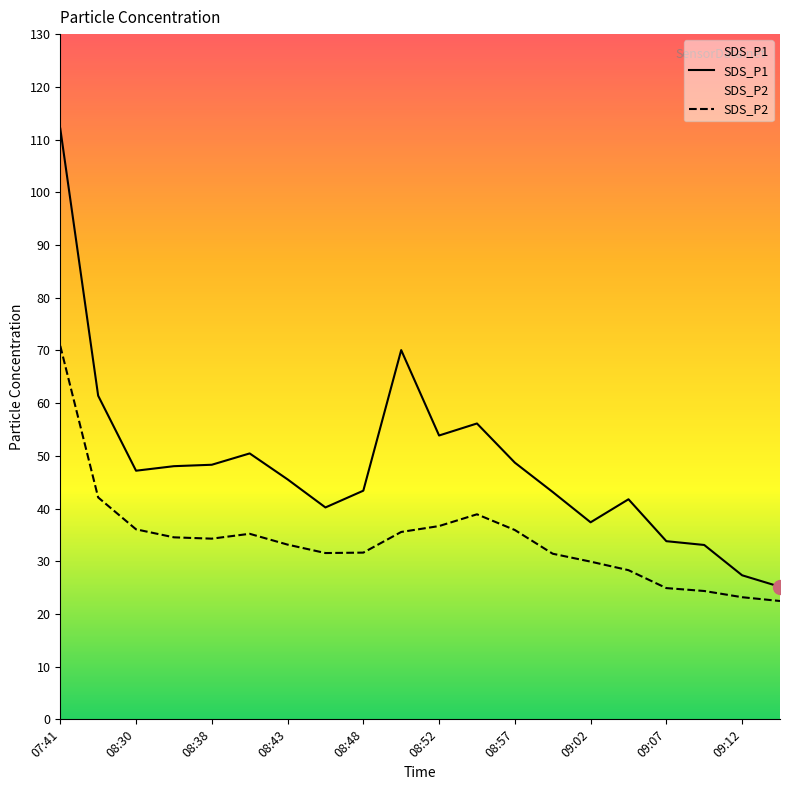

What is the lowest value of the SDS_P2 series?

22.4